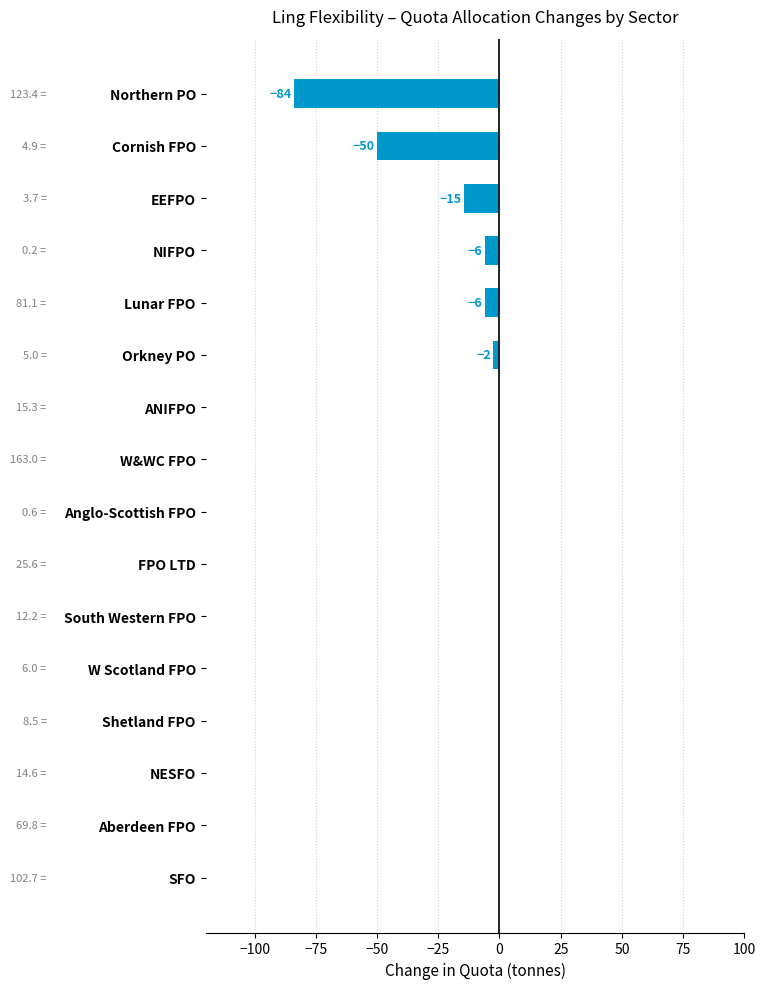

Is it true that the value at Anglo-Scottish FPO is 0.0?

True